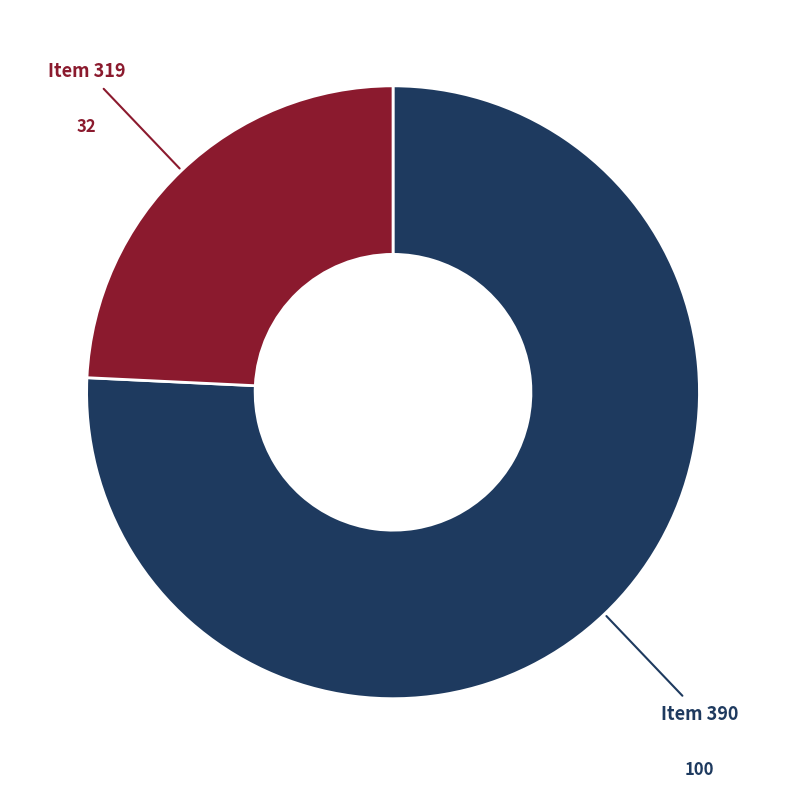

Does any single category account for the majority?

Yes